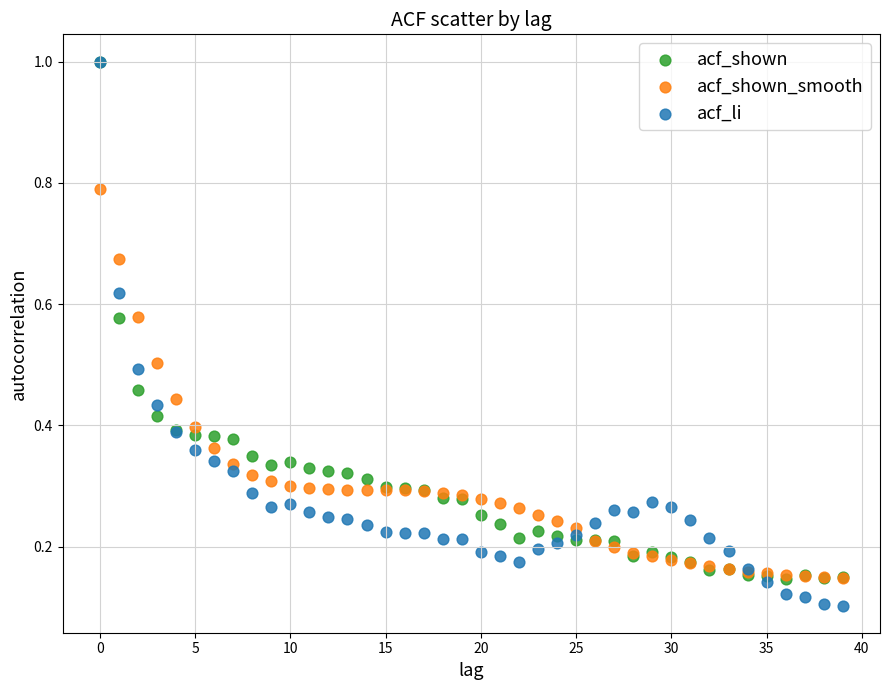

Which series has the largest Y range (max minus min)?

acf_li